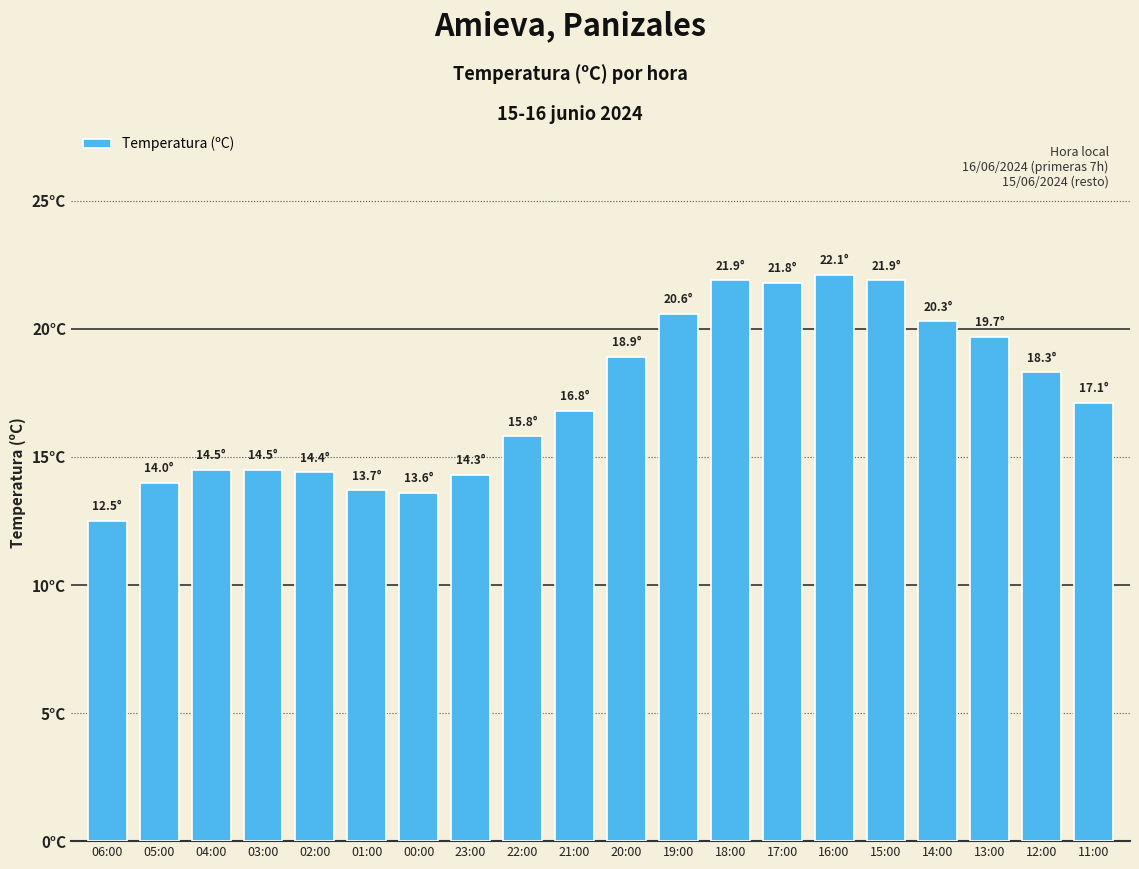

Reading left to right, transcribe all the data shown in this chart.

12.5	14.0	14.5	14.5	14.4	13.7	13.6	14.3	15.8	16.8	18.9	20.6	21.9	21.8	22.1	21.9	20.3	19.7	18.3	17.1